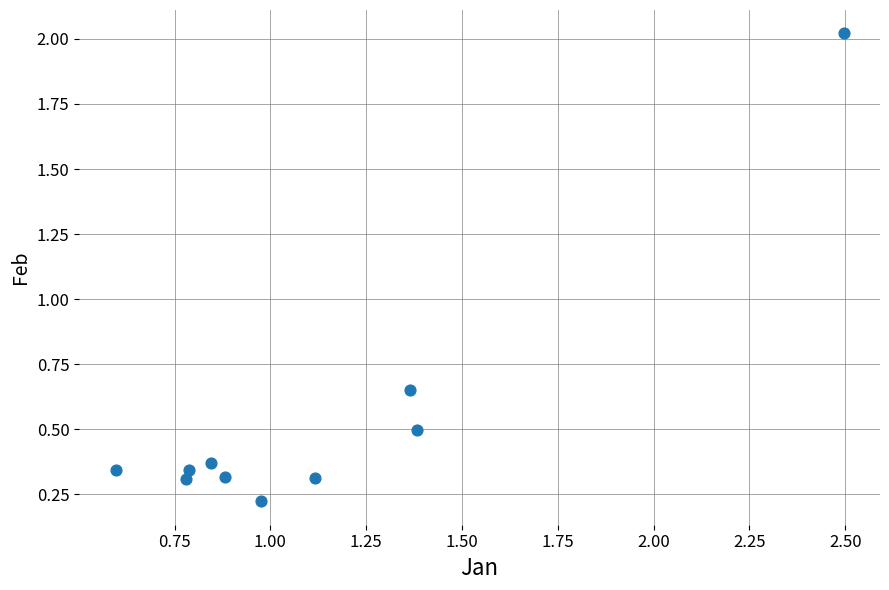

What is the average Y value?

0.5